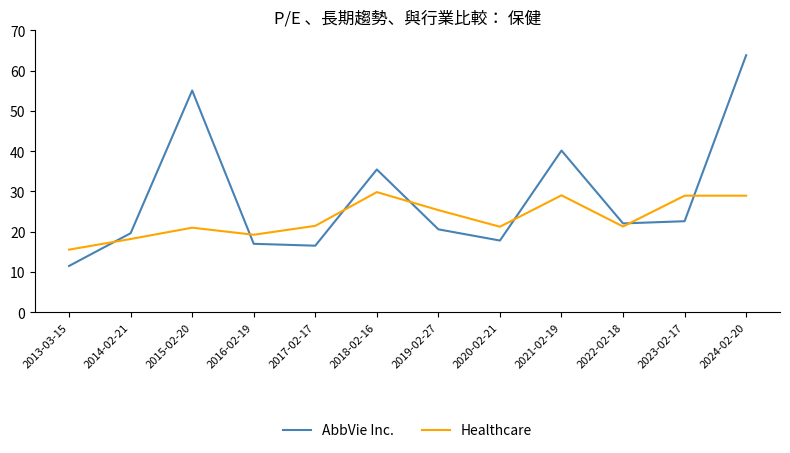

What is the difference between the maximum and minimum values in the AbbVie Inc. series?

52.3